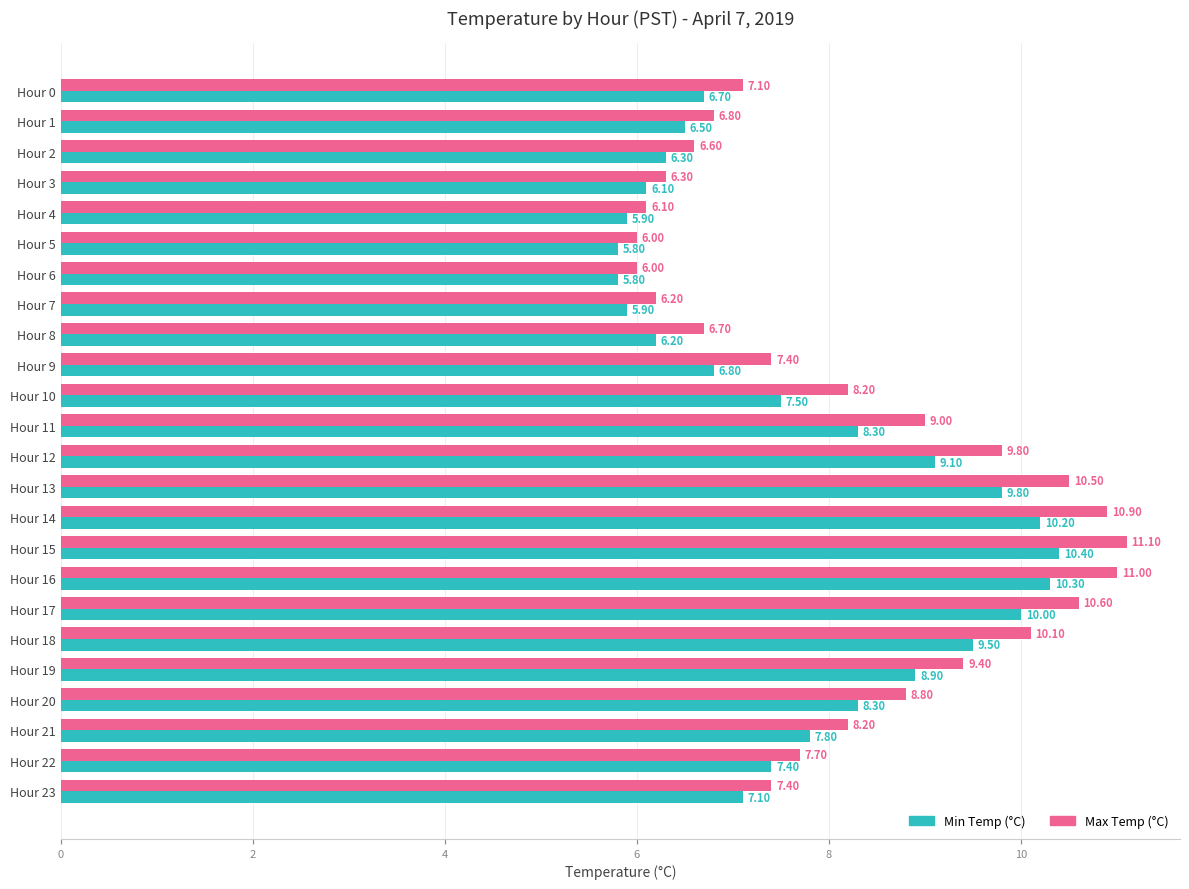

What is the highest value of the Min Temp (°C) series?

10.4